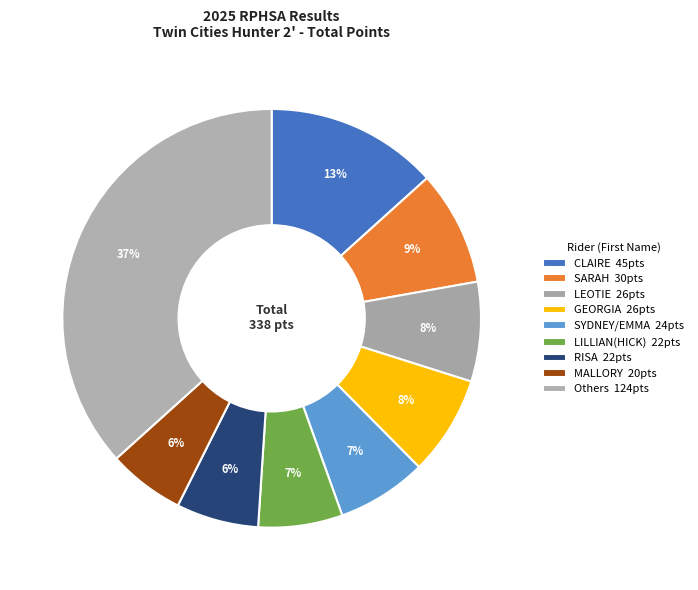

How many segments does this pie chart have?

9